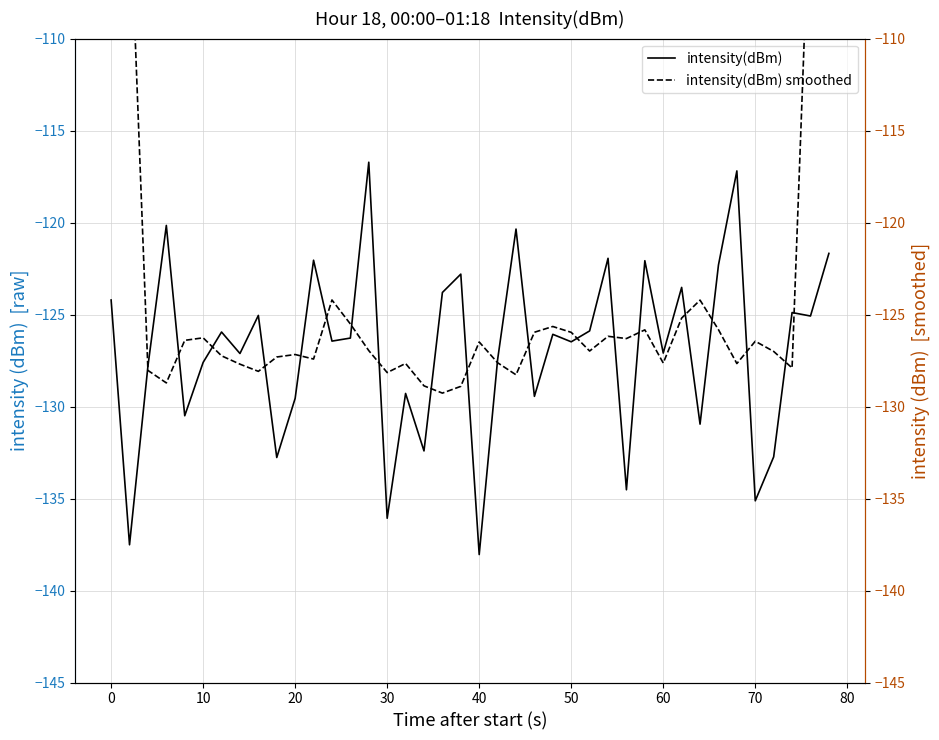

True or false: intensity(dBm) has a value of -138.0 at 40.

True